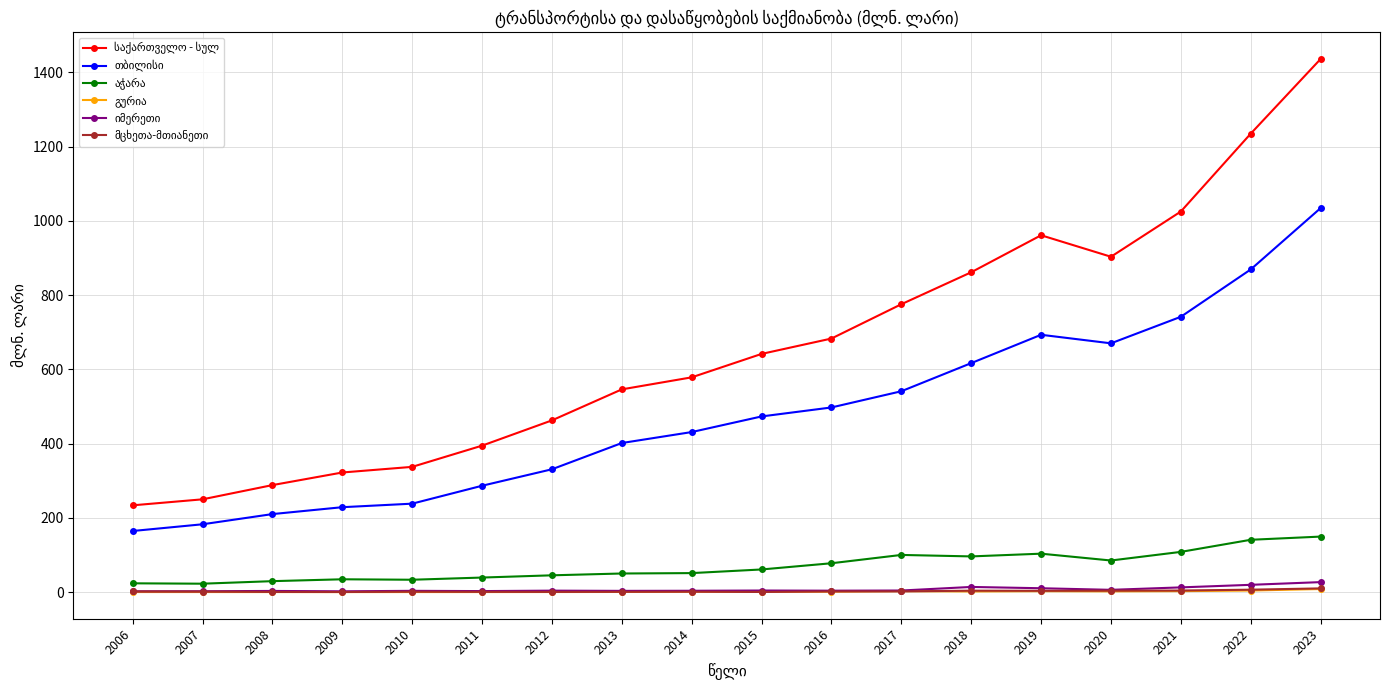

Which category has the highest value across all series?

2023